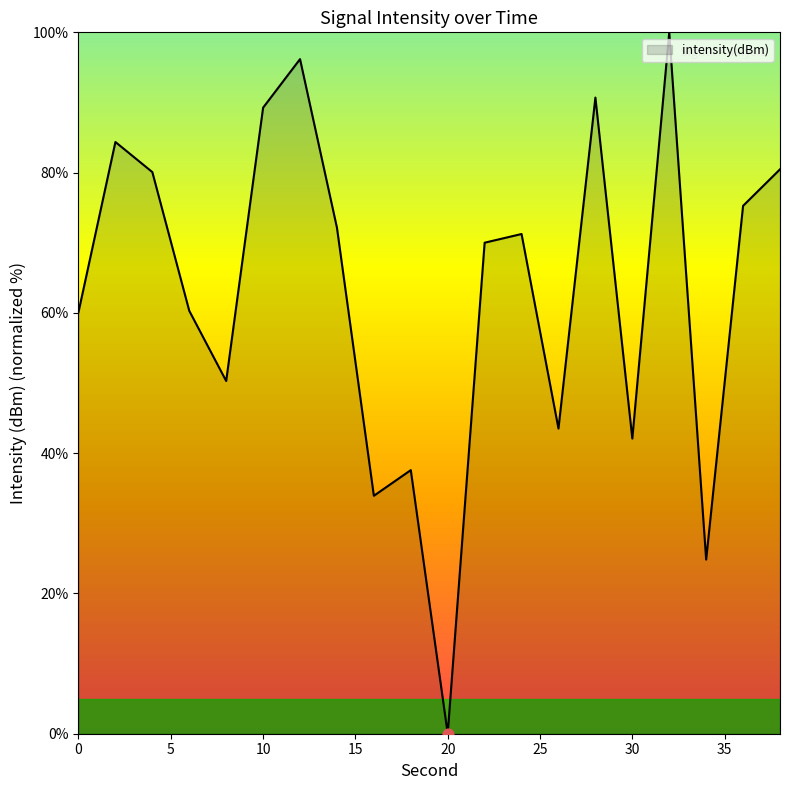

What is the difference between the maximum and minimum values?

100.0